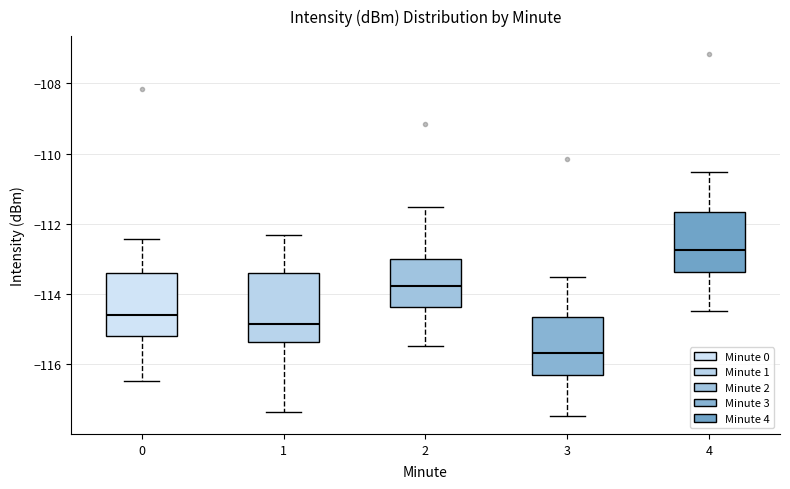

Where does the median line of the box at x = 0 sit on the y-axis? The values are not printed on the chart, so give them approximately, as read against the axis.

-114.6